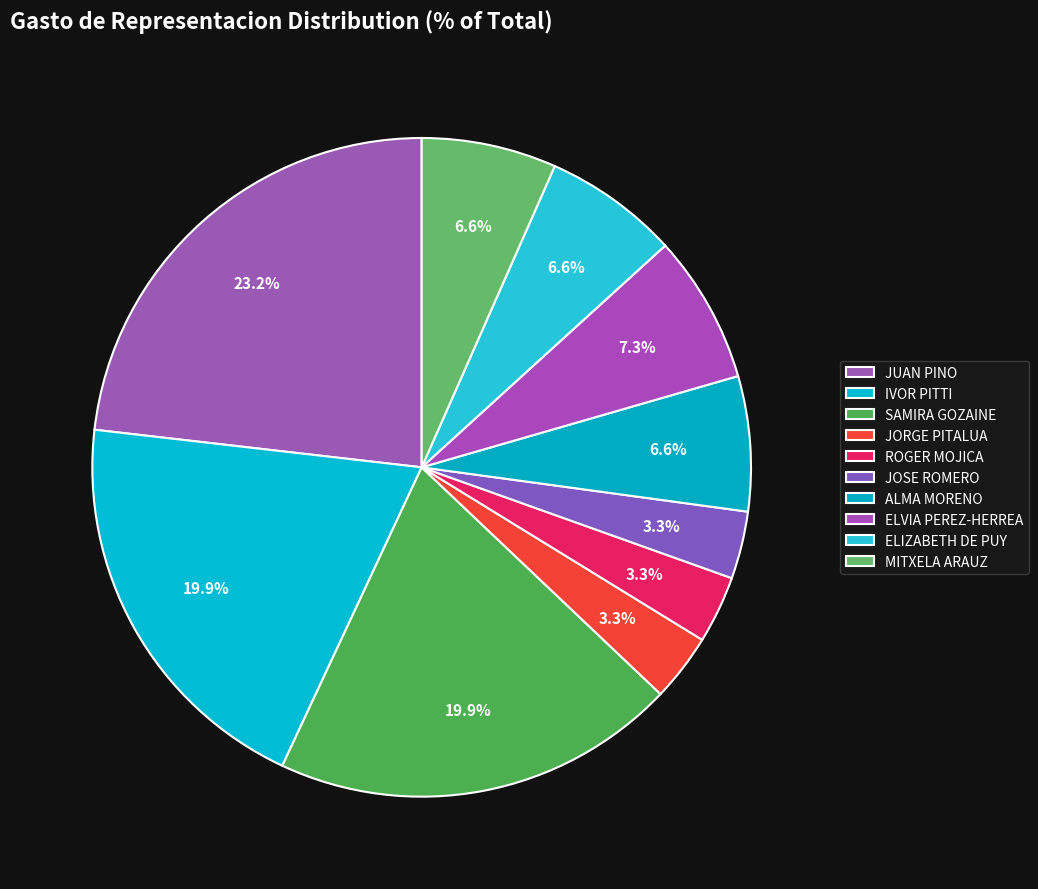

How much of the chart is everything except MITXELA ARAUZ?

93.4%